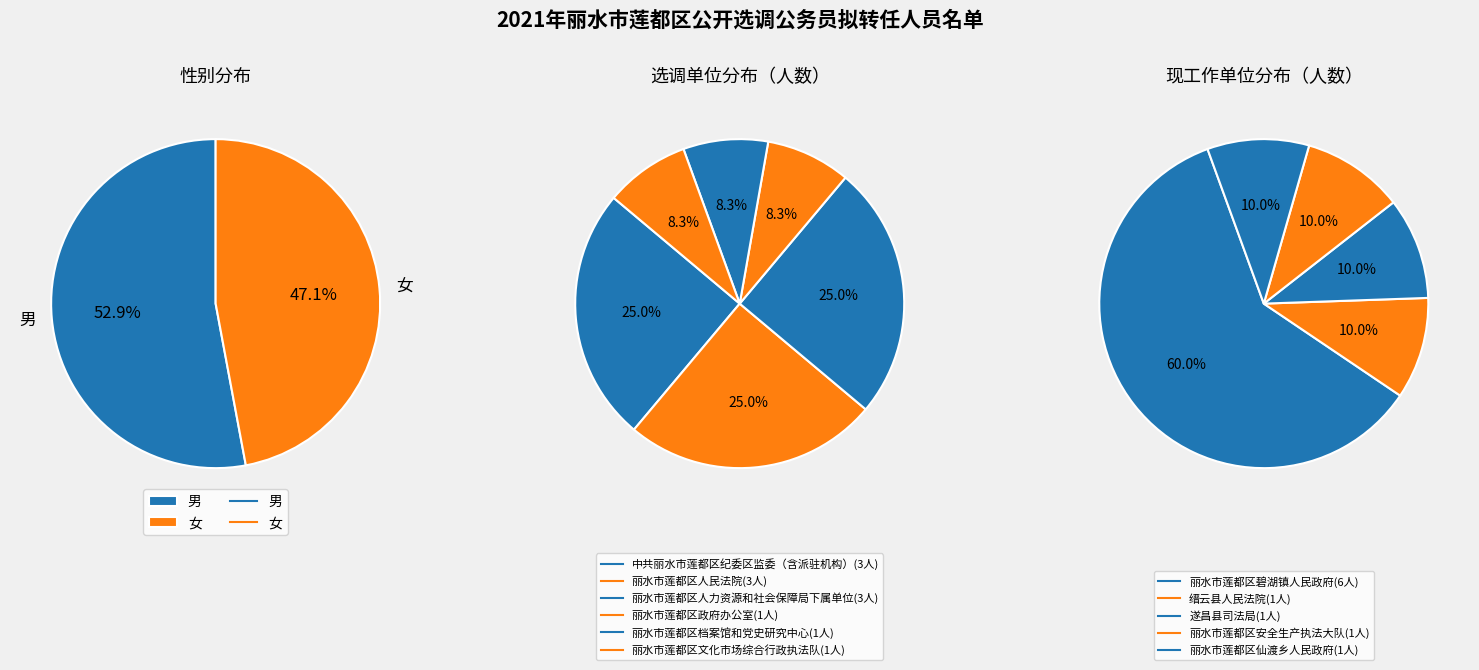

Is the sum of 女 and 男 greater than half?

Yes